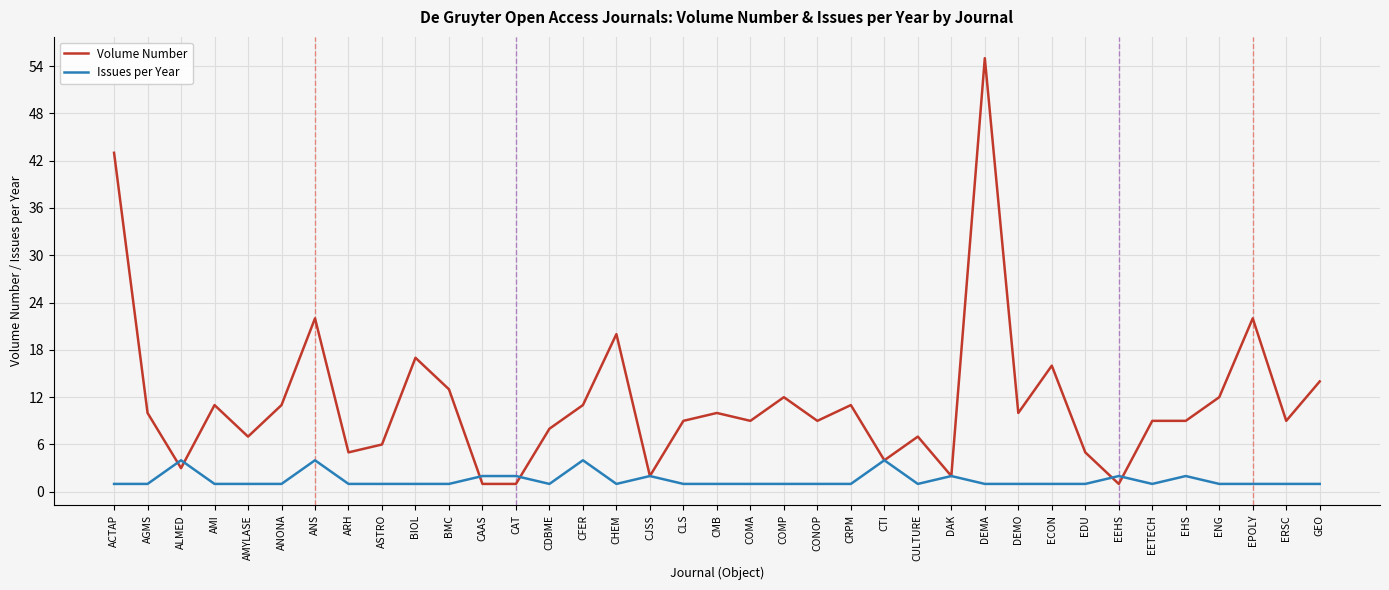

List the series in order of their overall mean, highest first.

Volume Number, Issues per Year